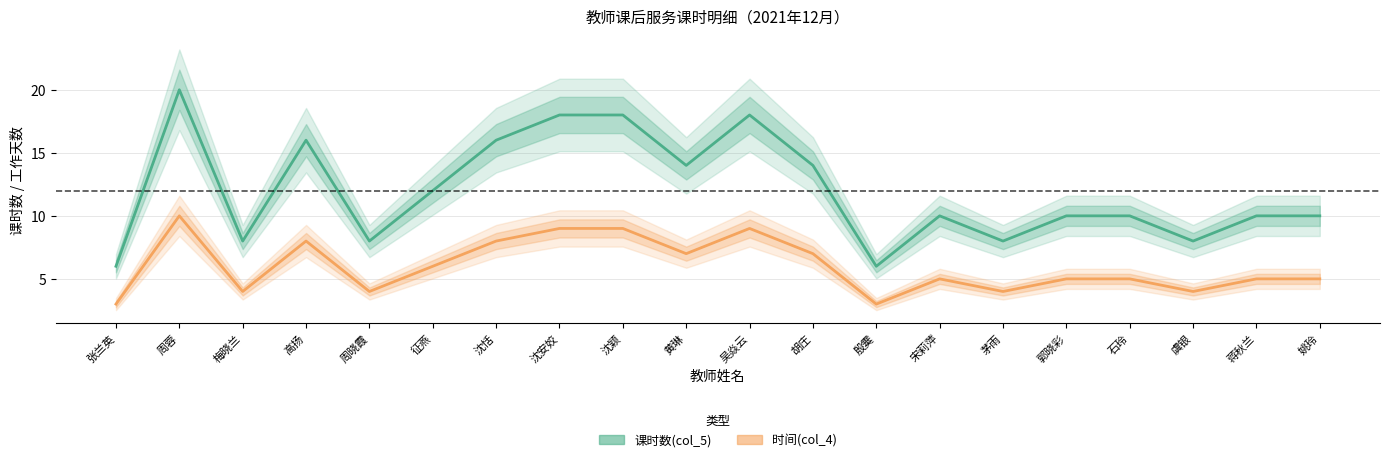

At which label does 课时数(col_5) first exceed 10?

周蓉